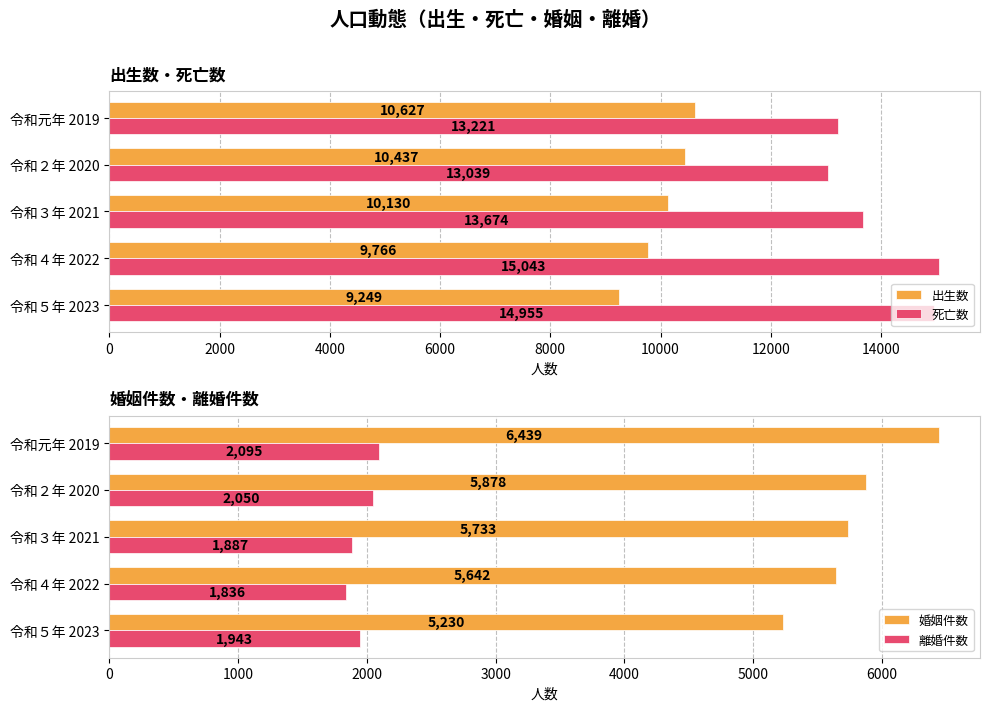

Reading left to right, transcribe all the data shown in this chart.

出生数: 10627	10437	10130	9766	9249
死亡数: 13221	13039	13674	15043	14955
婚姻件数: 6439	5878	5733	5642	5230
離婚件数: 2095	2050	1887	1836	1943